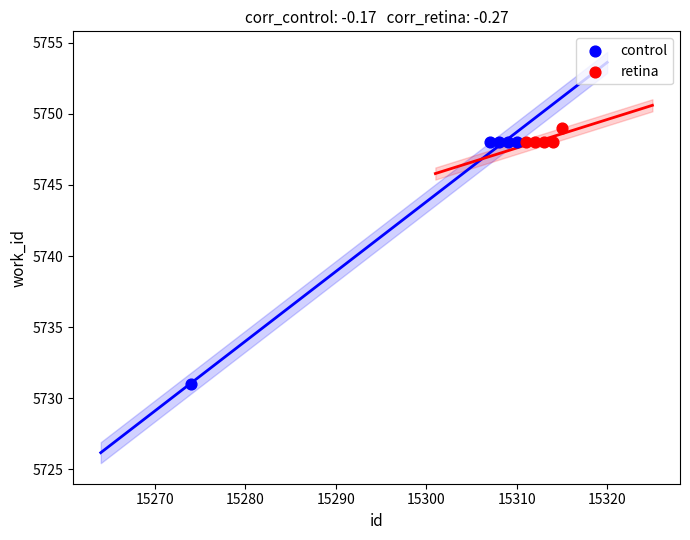

Which series has the widest spread of Y values?

control